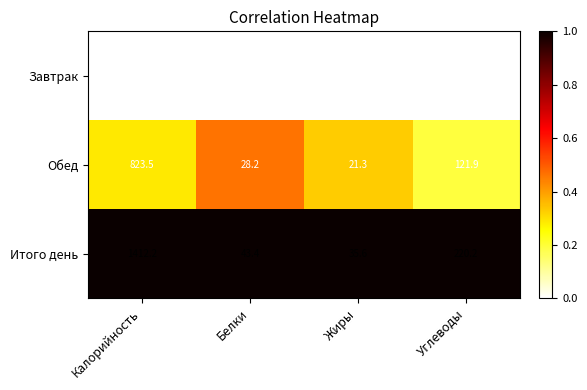

At Жиры, list the series in order from smallest to largest.

Завтрак, Обед, Итого день